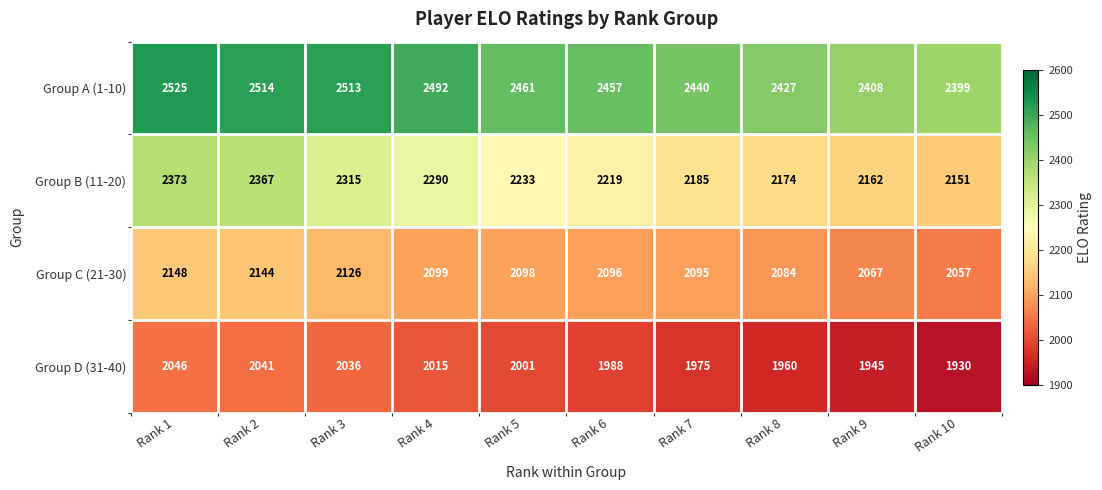

Count the number of categories in the chart.

10